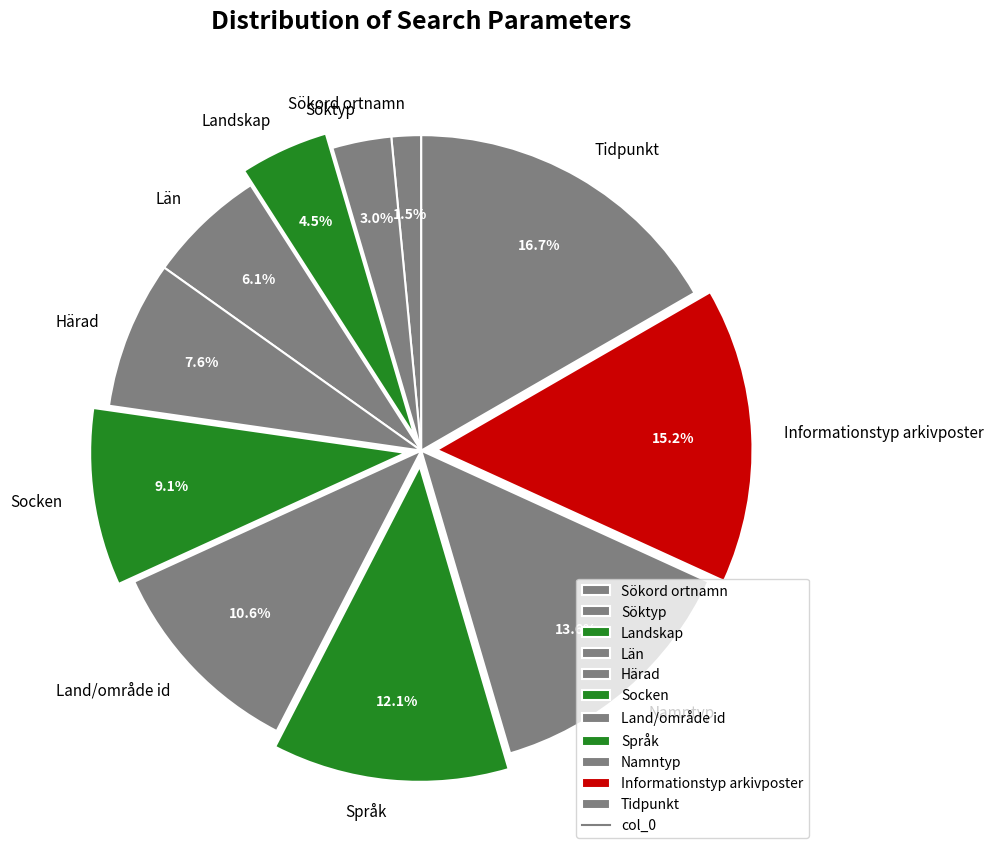

What portion of the pie excludes Land/område id?

89.4%